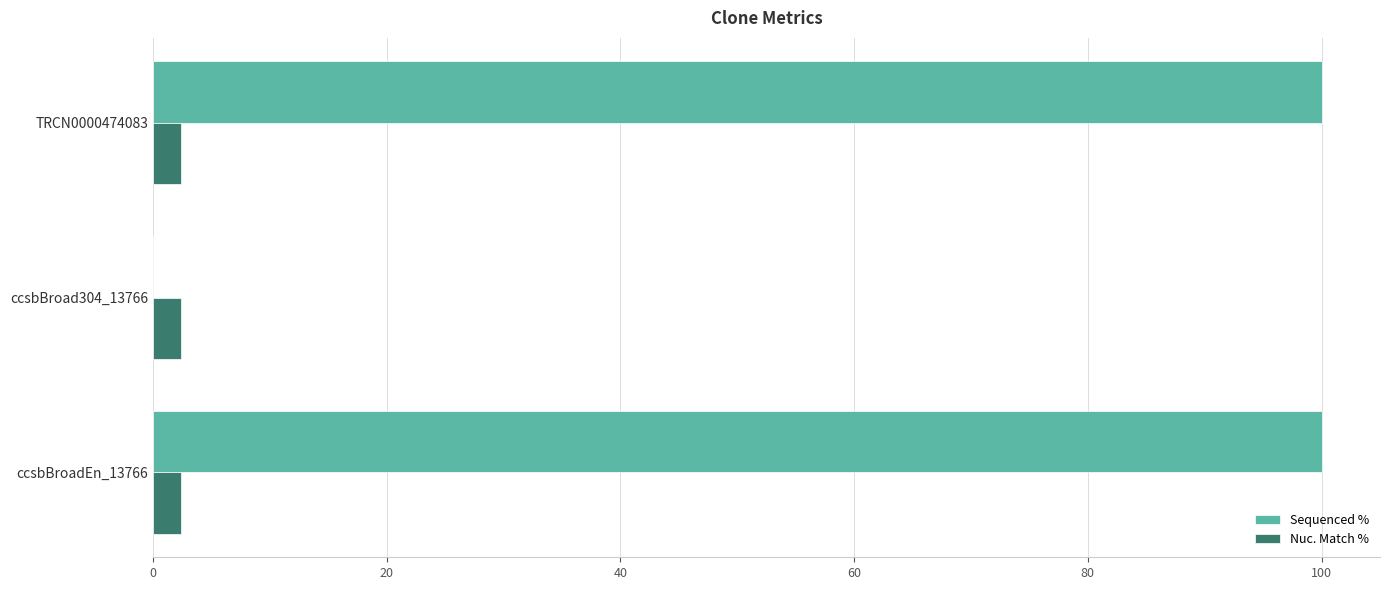

Is the value of Sequenced % at ccsbBroad304_13766 greater than the value of Nuc. Match % at ccsbBroadEn_13766?

No